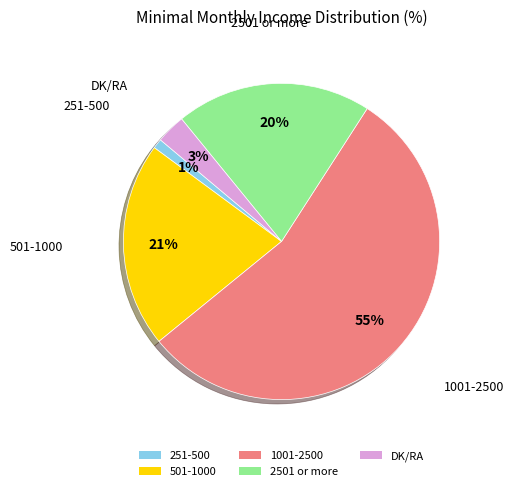

To the nearest percent, what percentage of the pie is DK/RA?

3%